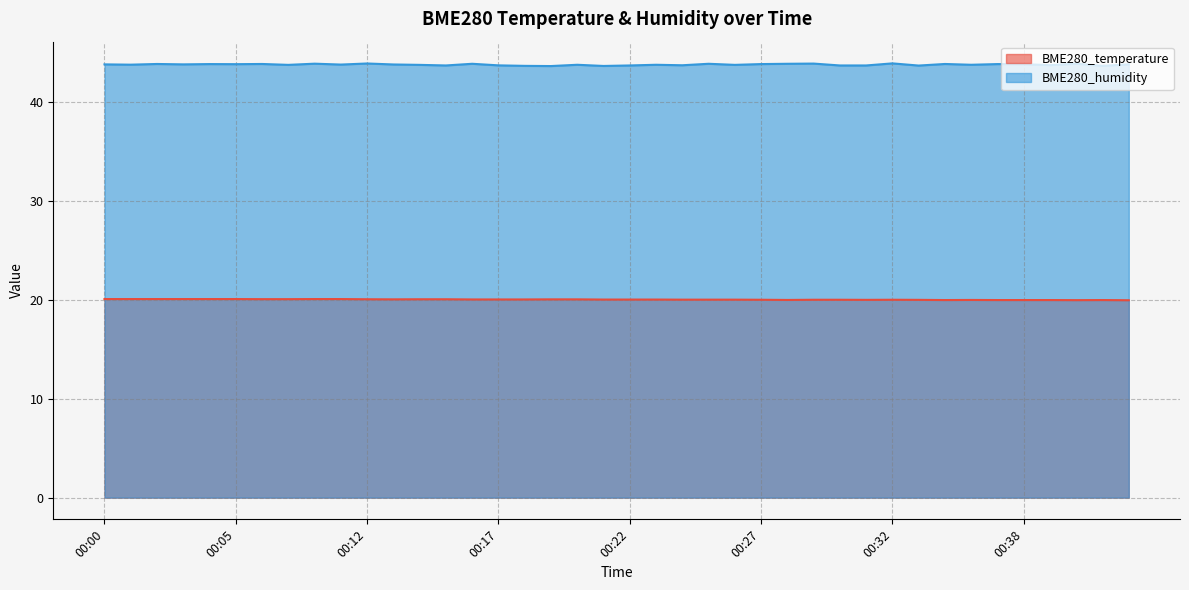

Which category has the lowest value across all series?

00:42